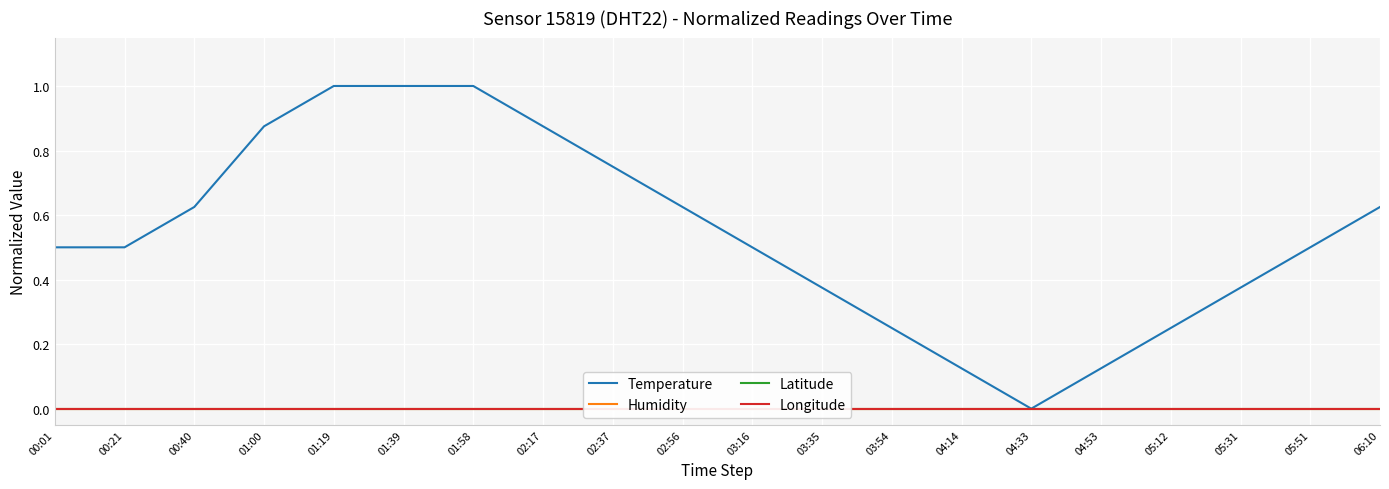

Which category has the highest value across all series?

01:19